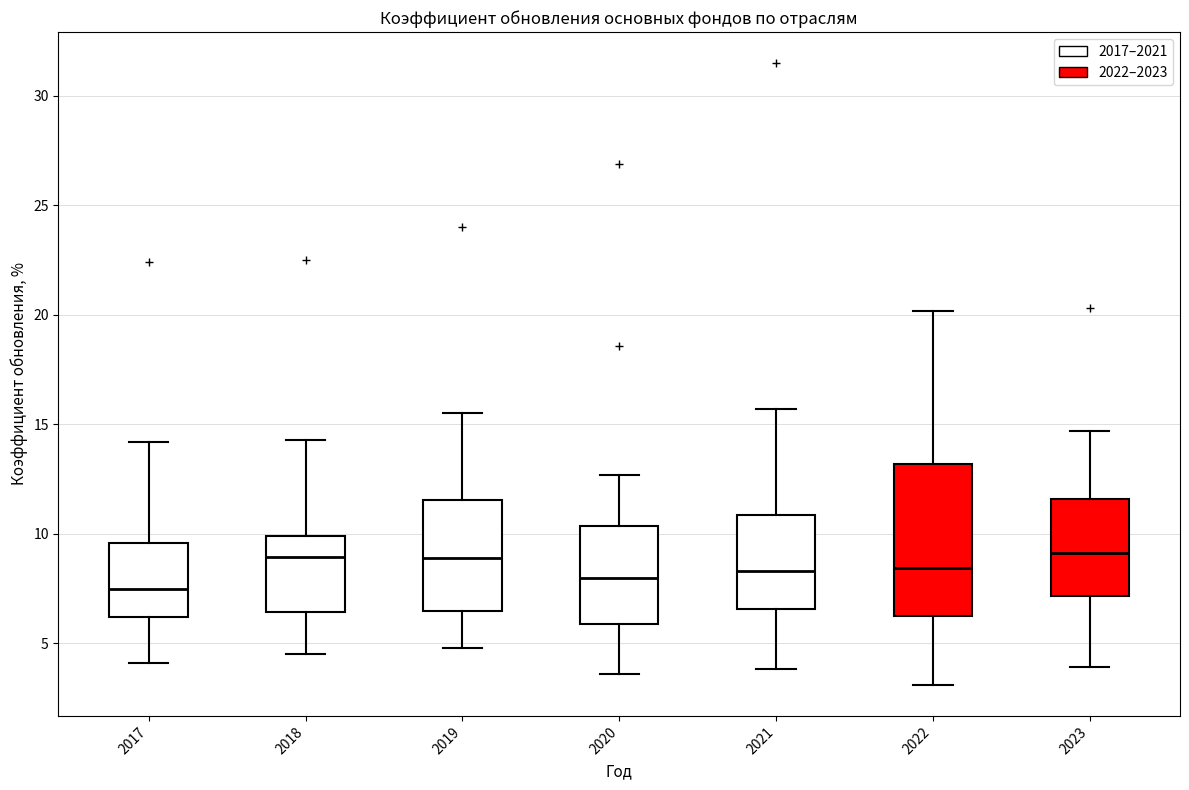

Reading left to right, transcribe this box plot: for each box, give where its median line is, the range the box spans, and where its two whiskers end, as read against the y-axis. The values are not printed on the chart, so give them approximately, as read against the axis.

2017: median 7.5, box 6.0 to 9.5, whiskers 4.0 to 14.0
2018: median 9.0, box 6.5 to 10.0, whiskers 4.5 to 14.5
2019: median 9.0, box 6.5 to 11.5, whiskers 5.0 to 15.5
2020: median 8.0, box 6.0 to 10.5, whiskers 3.5 to 12.5
2021: median 8.5, box 6.5 to 11.0, whiskers 4.0 to 15.5
2022: median 8.5, box 6.5 to 13.0, whiskers 3.0 to 20.0
2023: median 9.0, box 7.0 to 11.5, whiskers 4.0 to 14.5